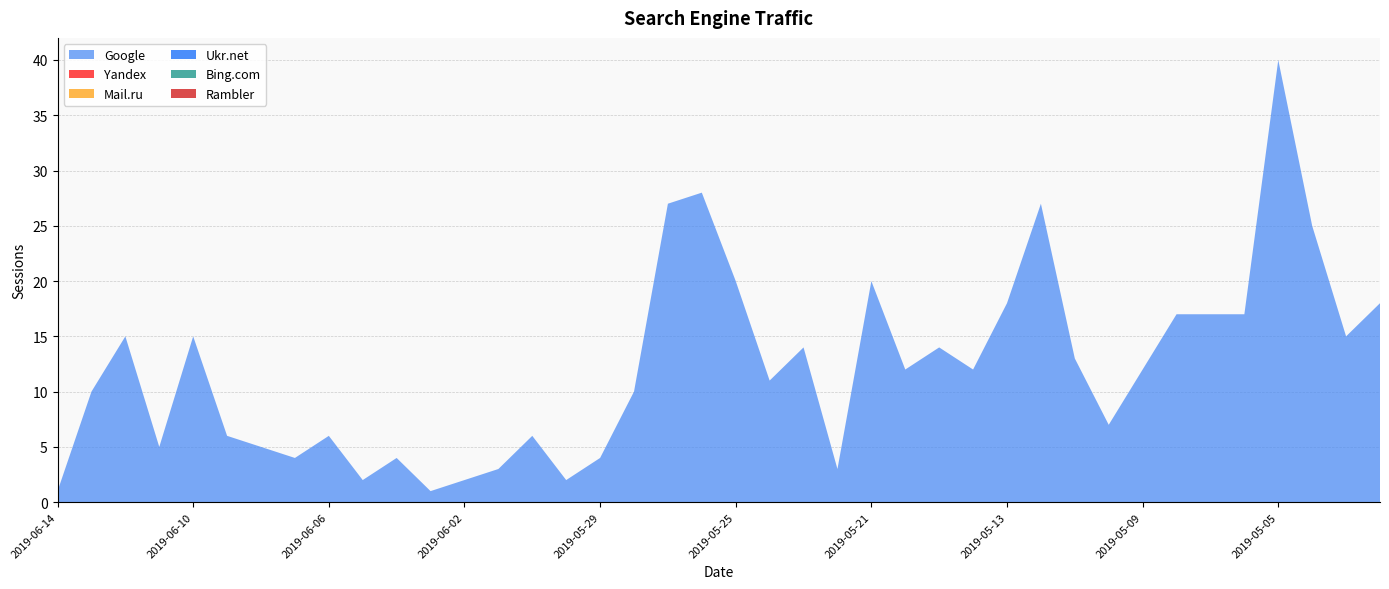

Reading left to right, what are all the values shown in this chart?

Google: 1	10	15	5	15	6	5	4	6	2	4	1	2	3	6	2	4	10	27	28	20	11	14	3	20	12	14	12	18	27	13	7	12	17	17	17	40	25	15	18
Yandex: 0	0	0	0	0	0	0	0	0	0	0	0	0	0	0	0	0	0	0	0	0	0	0	0	0	0	0	0	0	0	0	0	0	0	0	0	0	0	0	0
Mail.ru: 0	0	0	0	0	0	0	0	0	0	0	0	0	0	0	0	0	0	0	0	0	0	0	0	0	0	0	0	0	0	0	0	0	0	0	0	0	0	0	0
Ukr.net: 0	0	0	0	0	0	0	0	0	0	0	0	0	0	0	0	0	0	0	0	0	0	0	0	0	0	0	0	0	0	0	0	0	0	0	0	0	0	0	0
Bing.com: 0	0	0	0	0	0	0	0	0	0	0	0	0	0	0	0	0	0	0	0	0	0	0	0	0	0	0	0	0	0	0	0	0	0	0	0	0	0	0	0
Rambler: 0	0	0	0	0	0	0	0	0	0	0	0	0	0	0	0	0	0	0	0	0	0	0	0	0	0	0	0	0	0	0	0	0	0	0	0	0	0	0	0